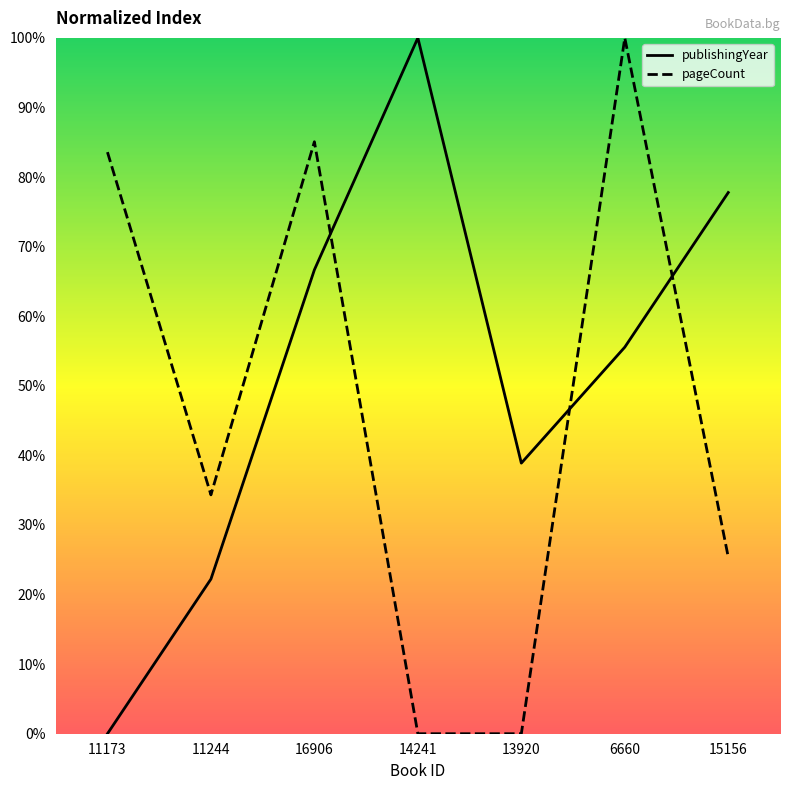

At which label does publishingYear reach its peak?

14241